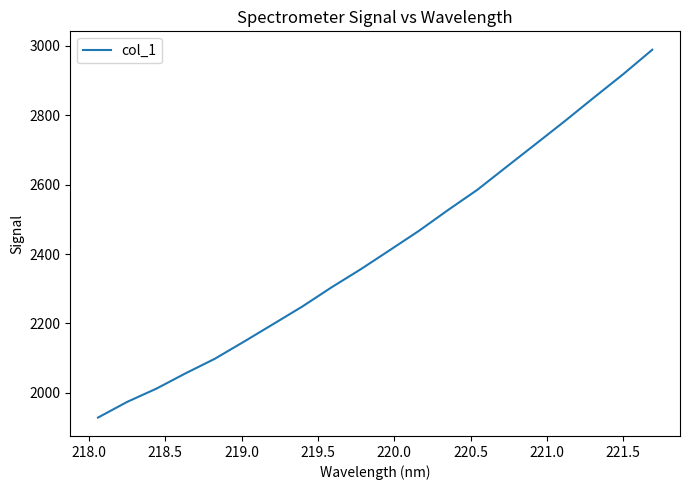

What is the greatest value displayed?

2988.9